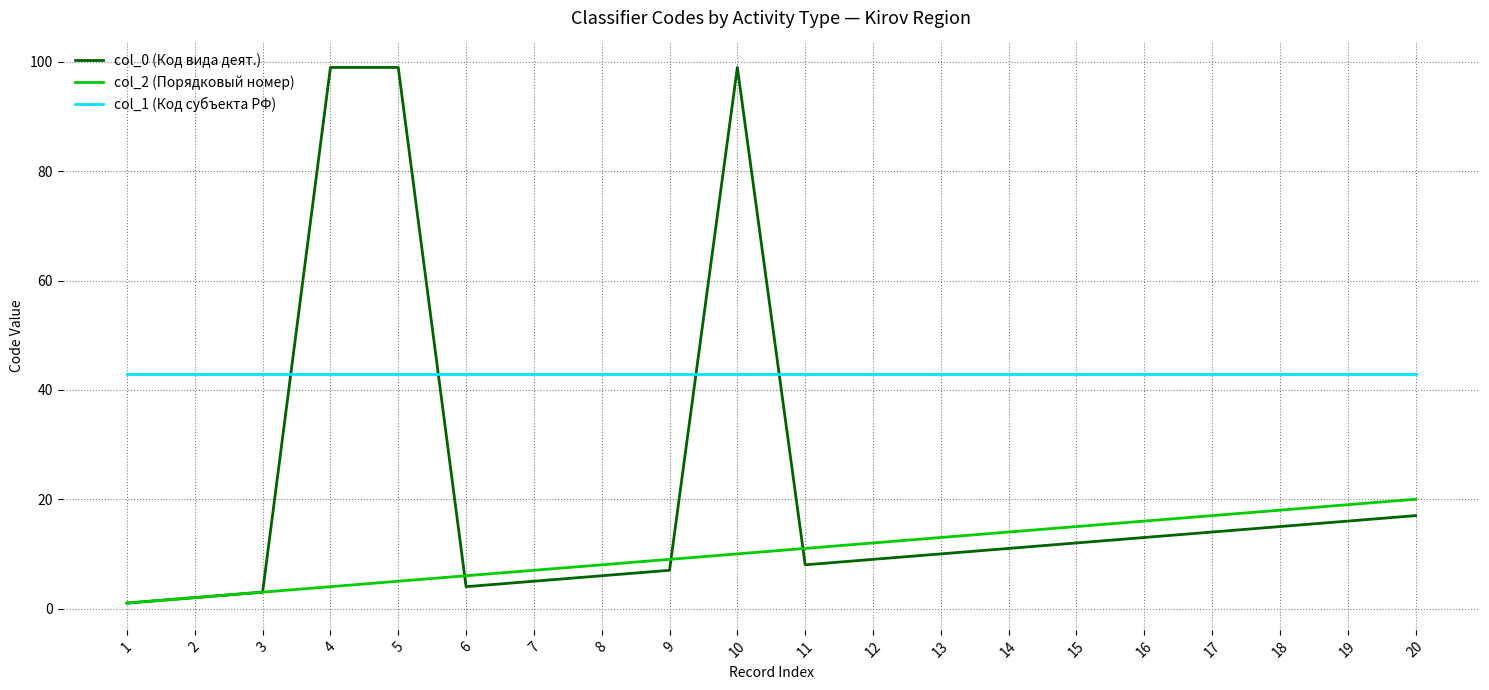

Is the value of col_2 (Порядковый номер) at 12 greater than the value of col_0 (Код вида деят.) at 3?

Yes